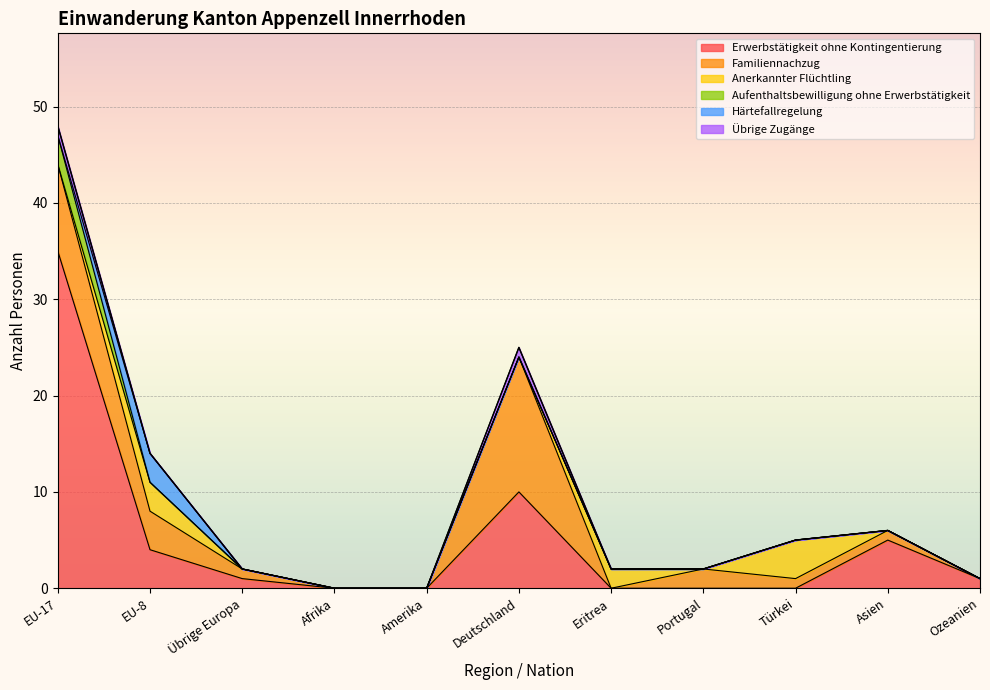

The Anerkannter Flüchtling series shows -2 at Portugal. True or false?

False